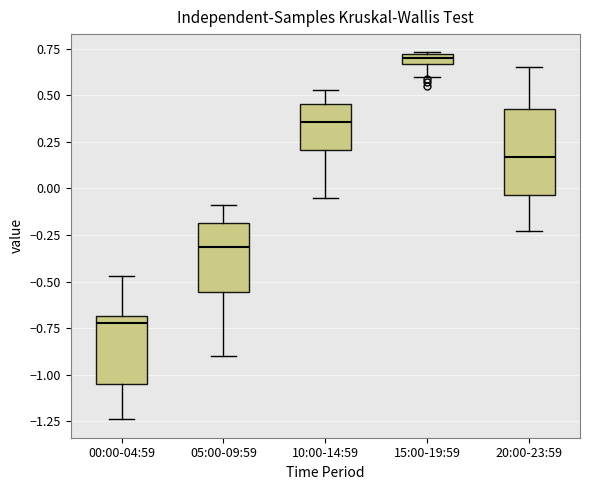

Which box's median line is the lowest?

00:00-04:59